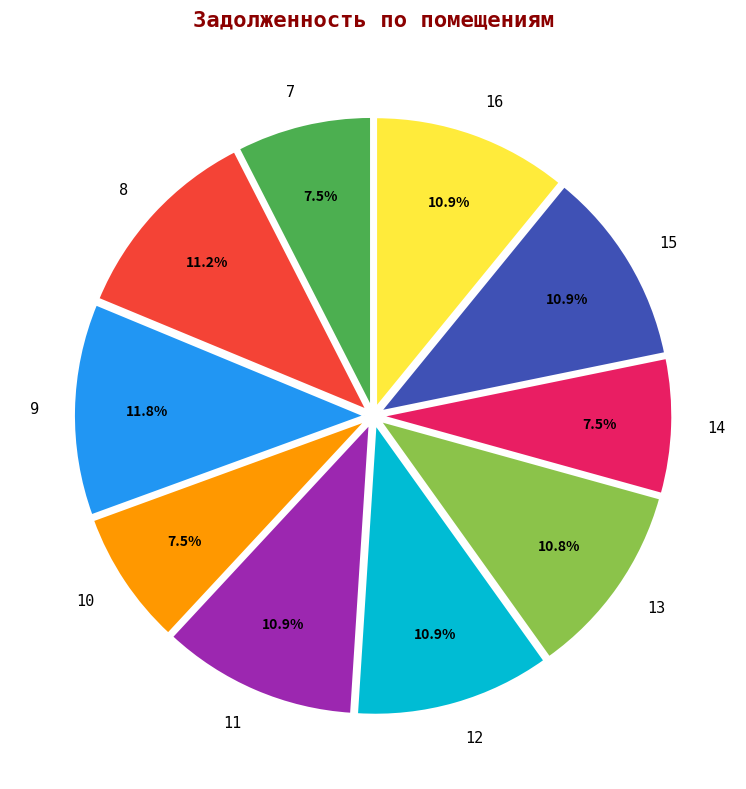

Is it true that 12 is 1% of the pie?

False